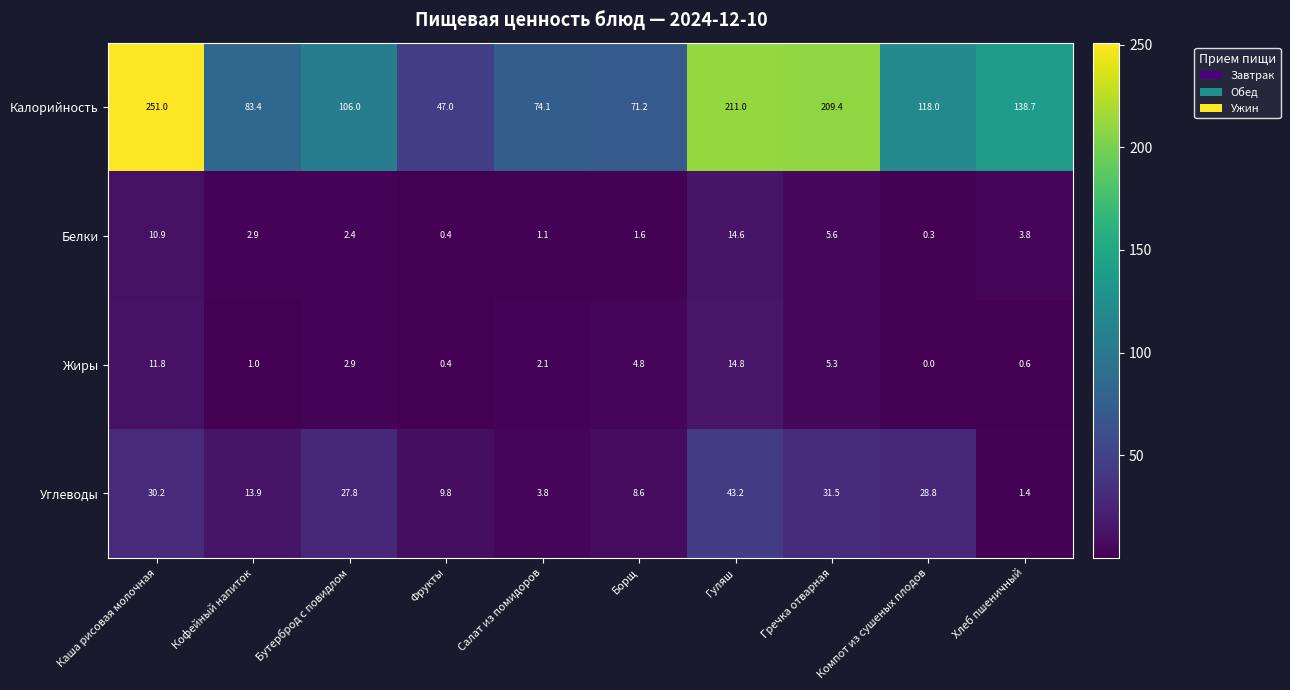

Rank the series by their maximum value, from highest to lowest.

Калорийность, Углеводы, Жиры, Белки